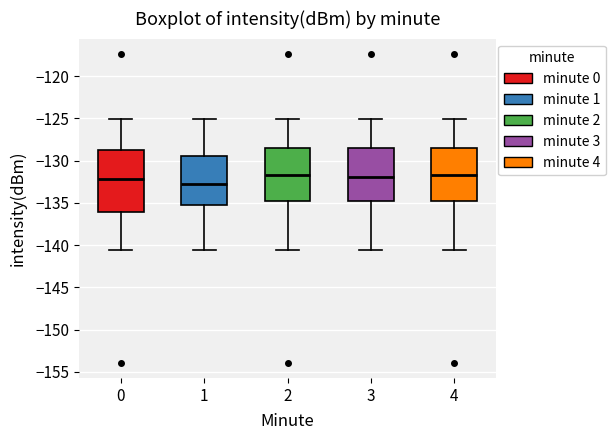

Comparing the boxes themselves (not the whiskers), which one is the tallest?

0